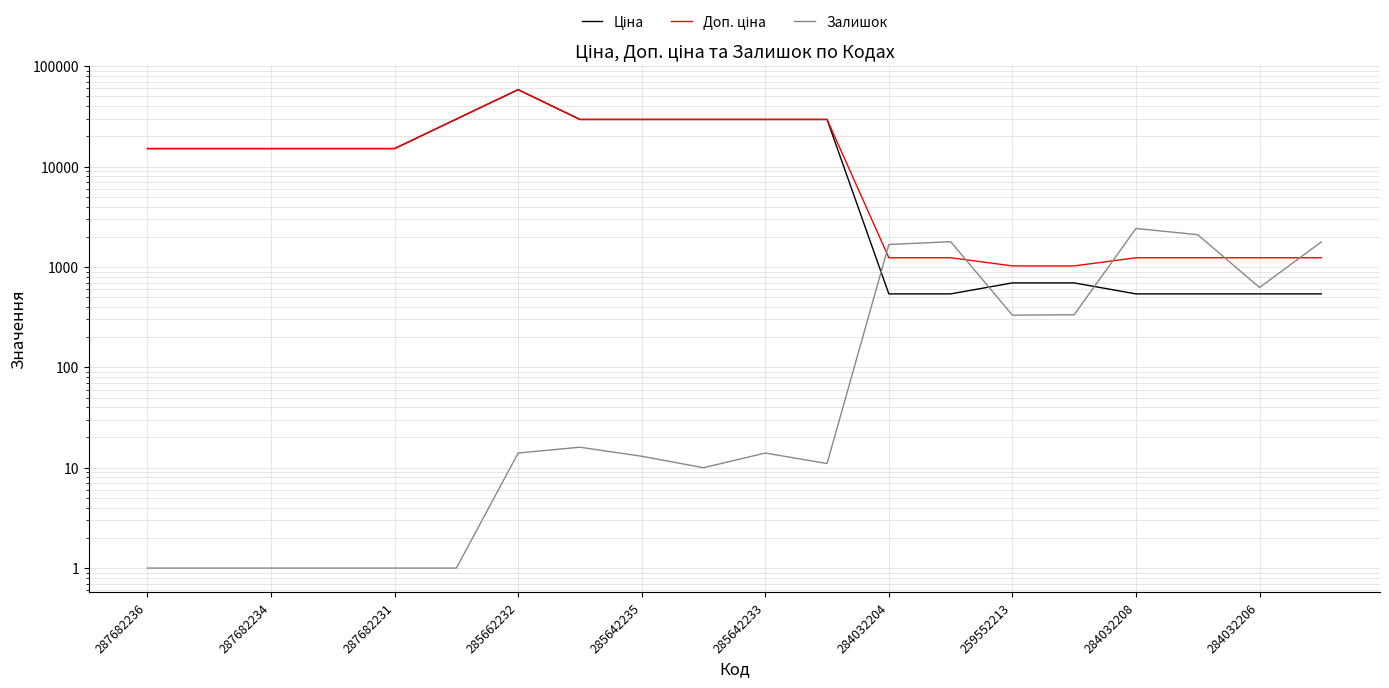

At 285662232, list the series in order from smallest to largest.

Залишок, Ціна, Доп. ціна